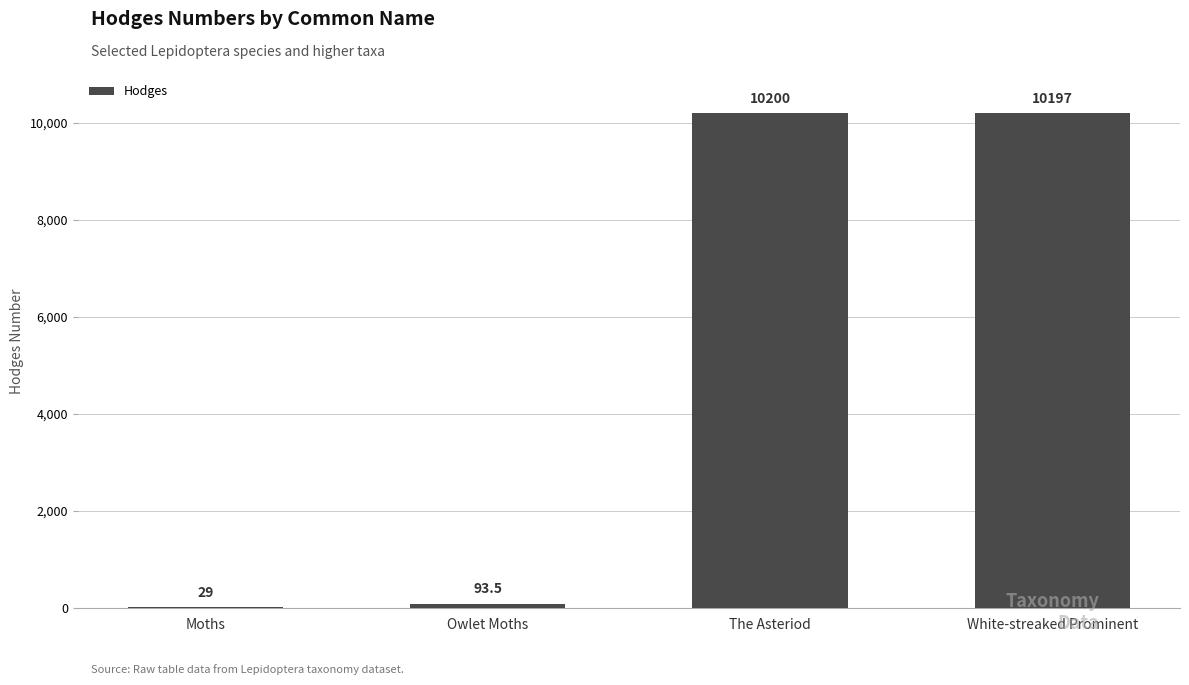

What is the sum of all values?

20519.5